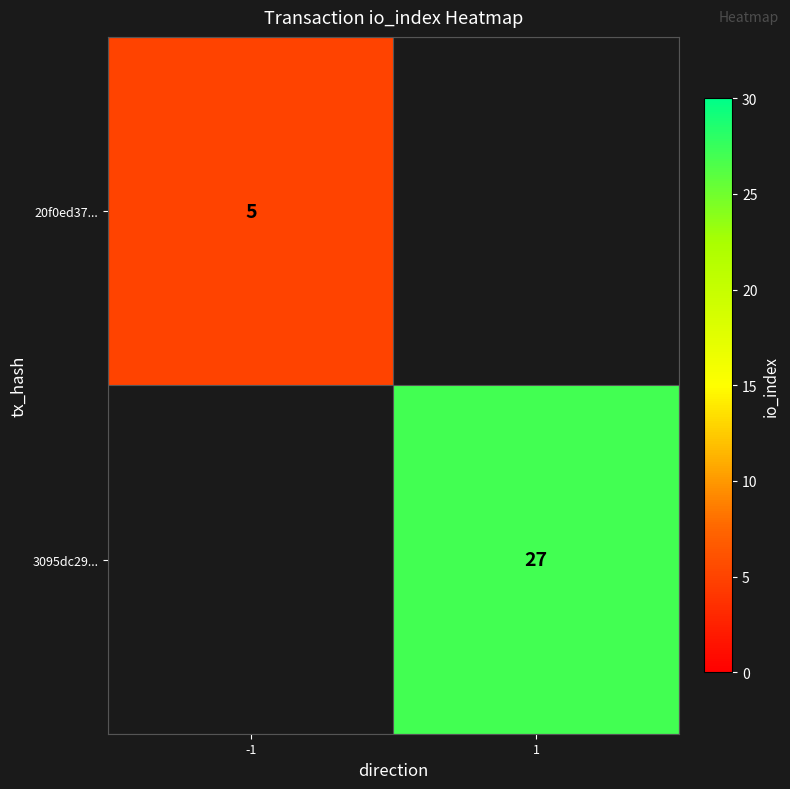

At how many categories does at least one series exceed 21?

1